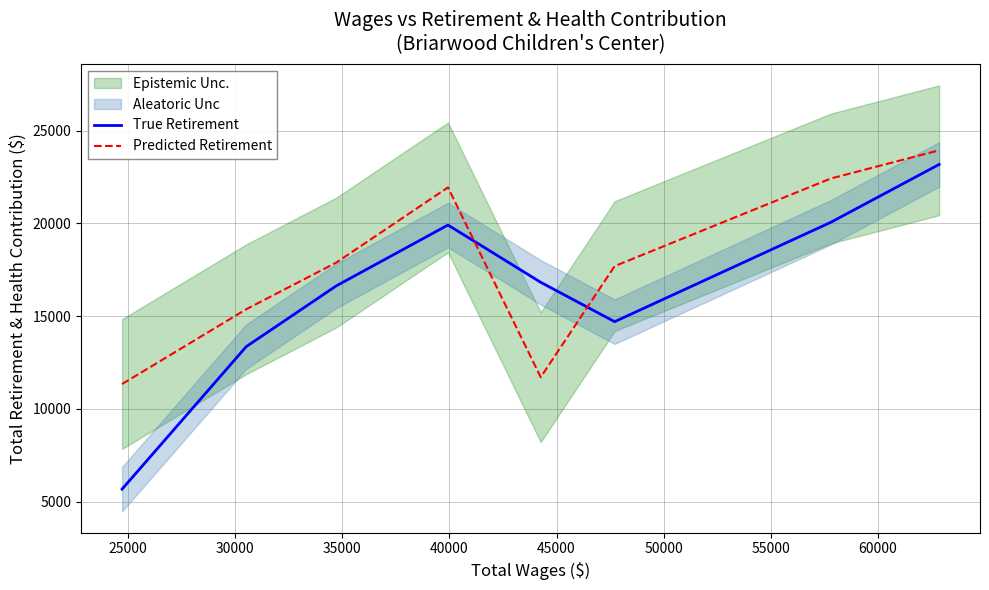

What is the value of the True Retirement point at the 8th from the left?

23176.0